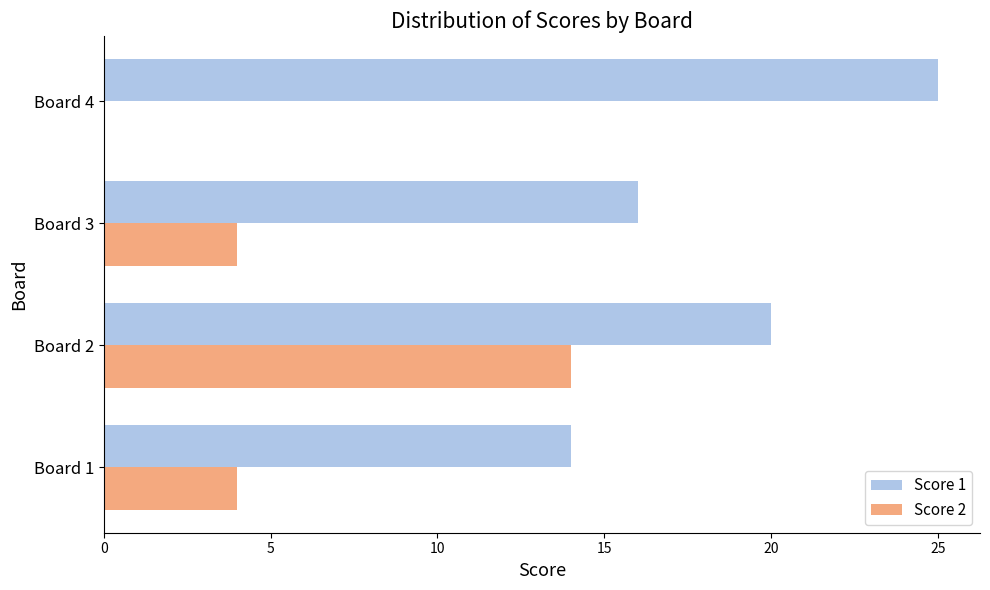

What is the sum of all Score 2 values?

22